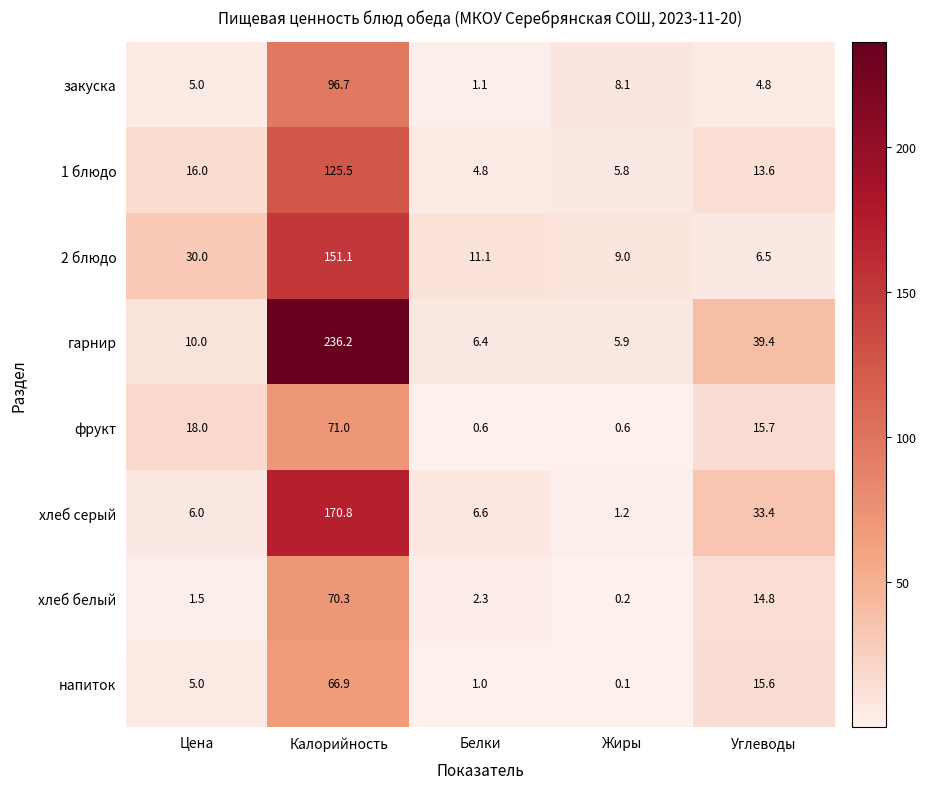

At which label is 2 блюдо closest to 78?

Цена